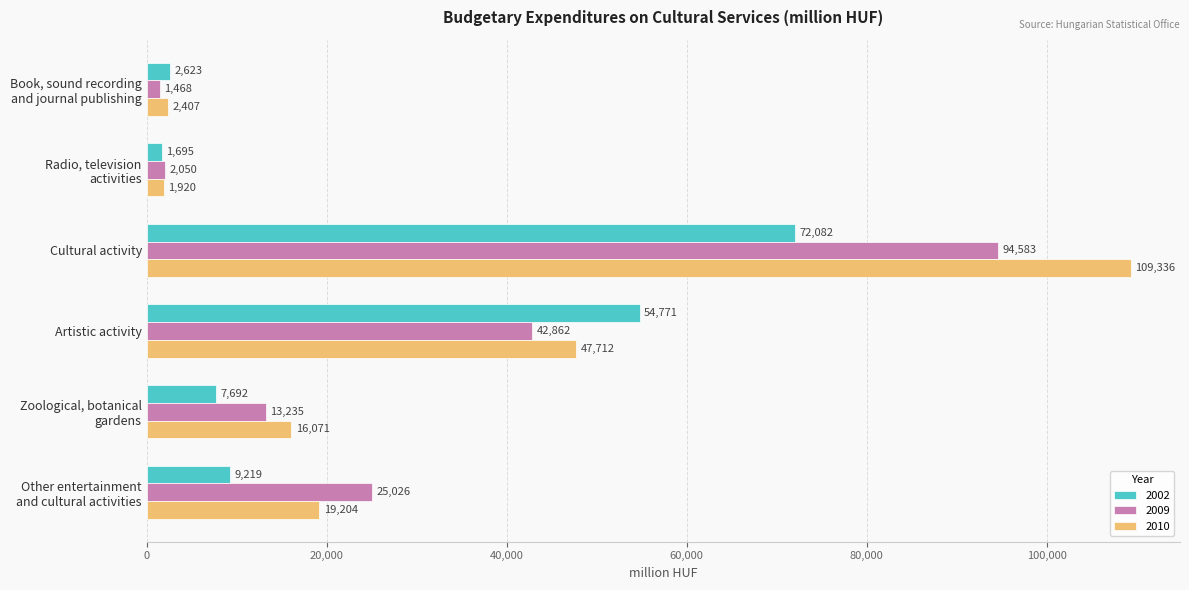

How many series are shown in this chart?

3